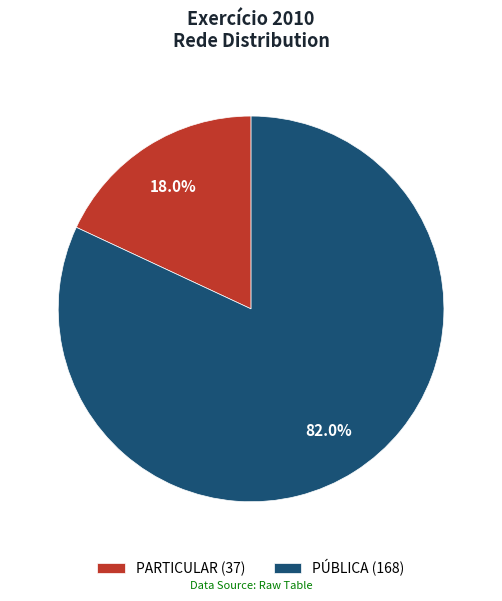

Does PÚBLICA represent more than half of the total?

Yes